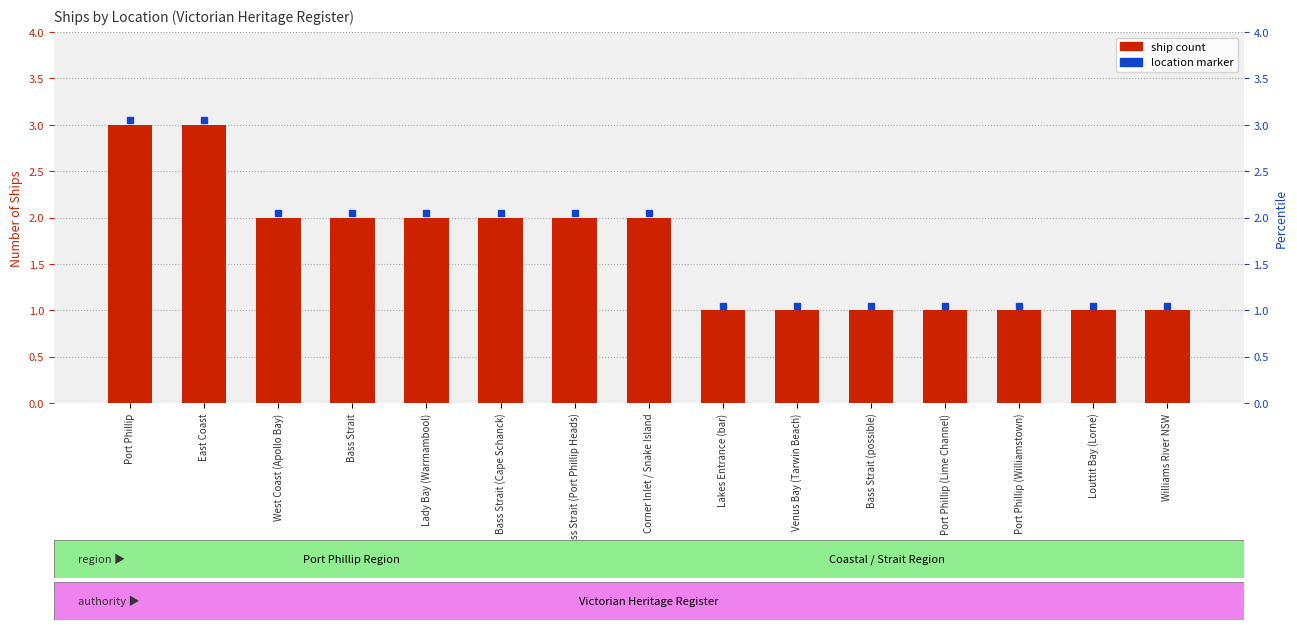

How many data points are above 2?

2